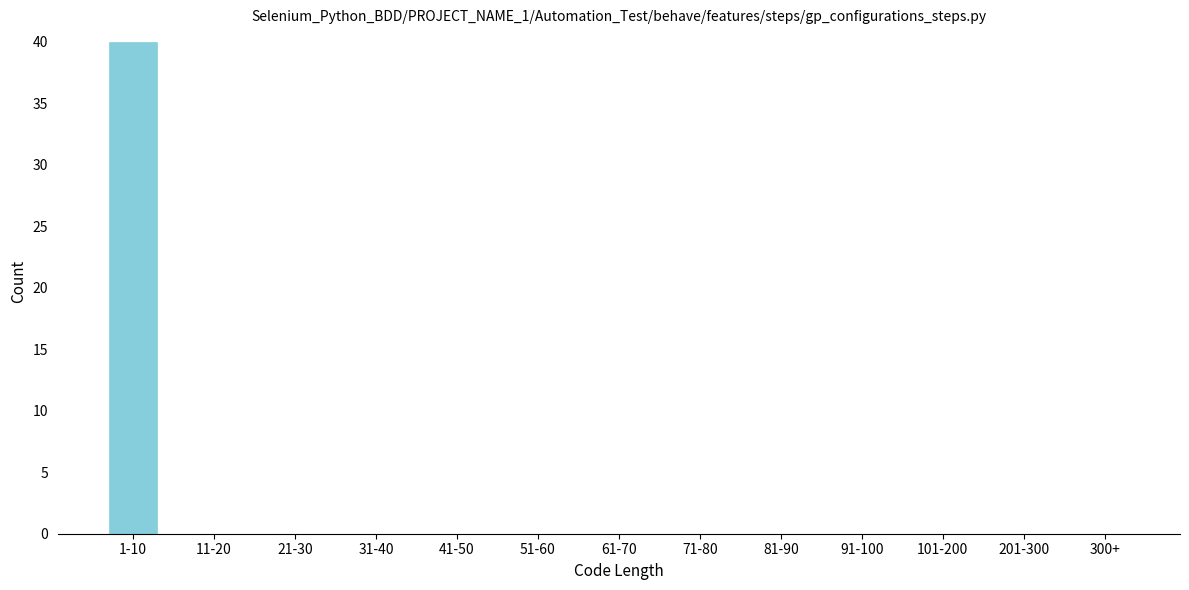

Reading left to right, extract all data points from this chart.

1-10=40	11-20=0	21-30=0	31-40=0	41-50=0	51-60=0	61-70=0	71-80=0	81-90=0	91-100=0	101-200=0	201-300=0	300+=0